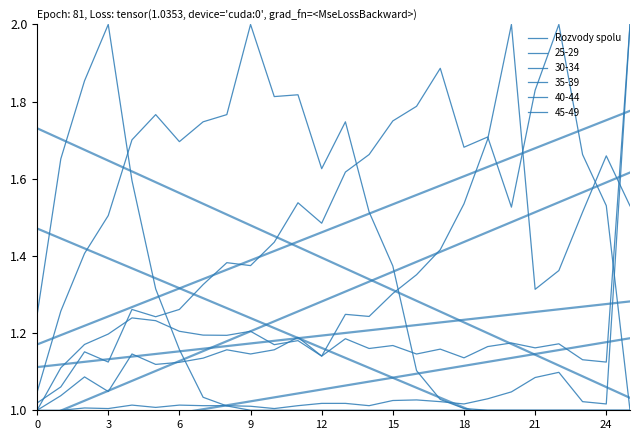

True or false: there are more than 0 points higher than both neighbors.

True